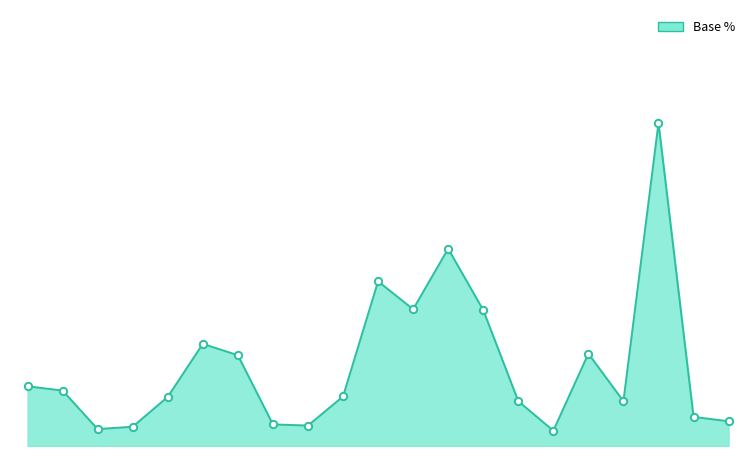

Which series has the largest Y range (max minus min)?

Base % line